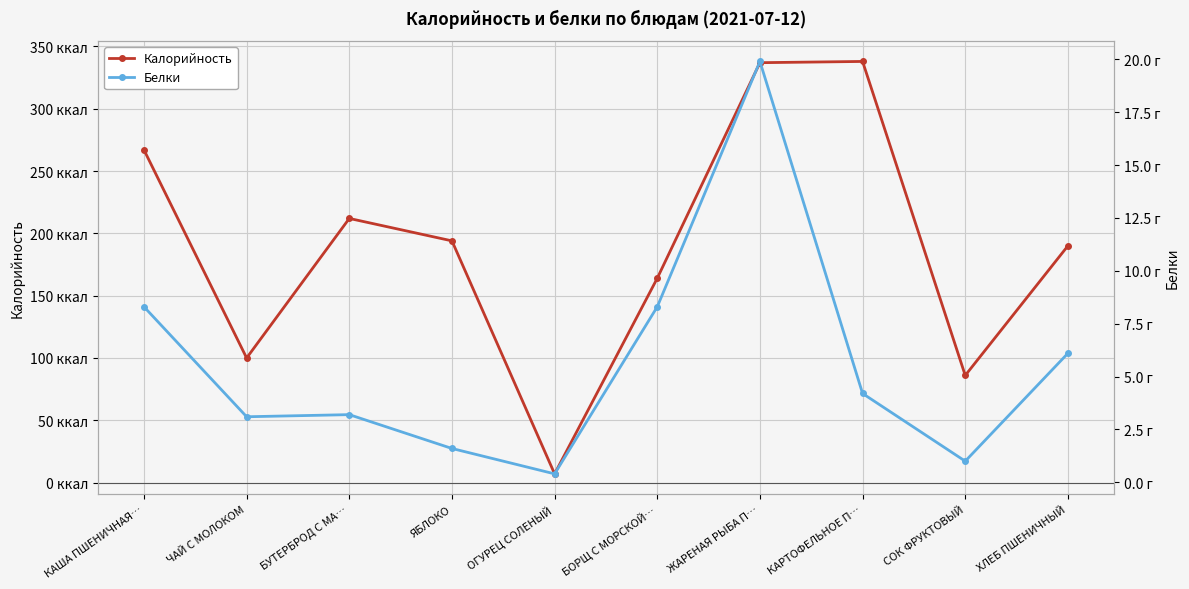

Which has a higher value, БОРЩ С МОРСКОЙ… or КАША ПШЕНИЧНАЯ…?

КАША ПШЕНИЧНАЯ…